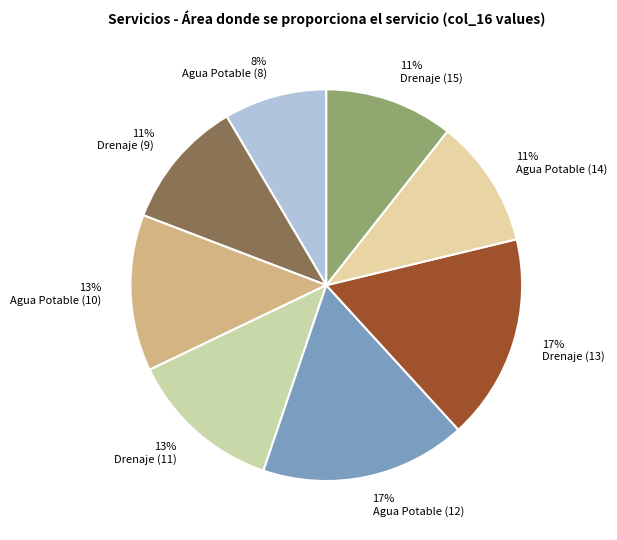

Combined, what portion of the pie is Drenaje (9) and Drenaje (13)?

27.7%